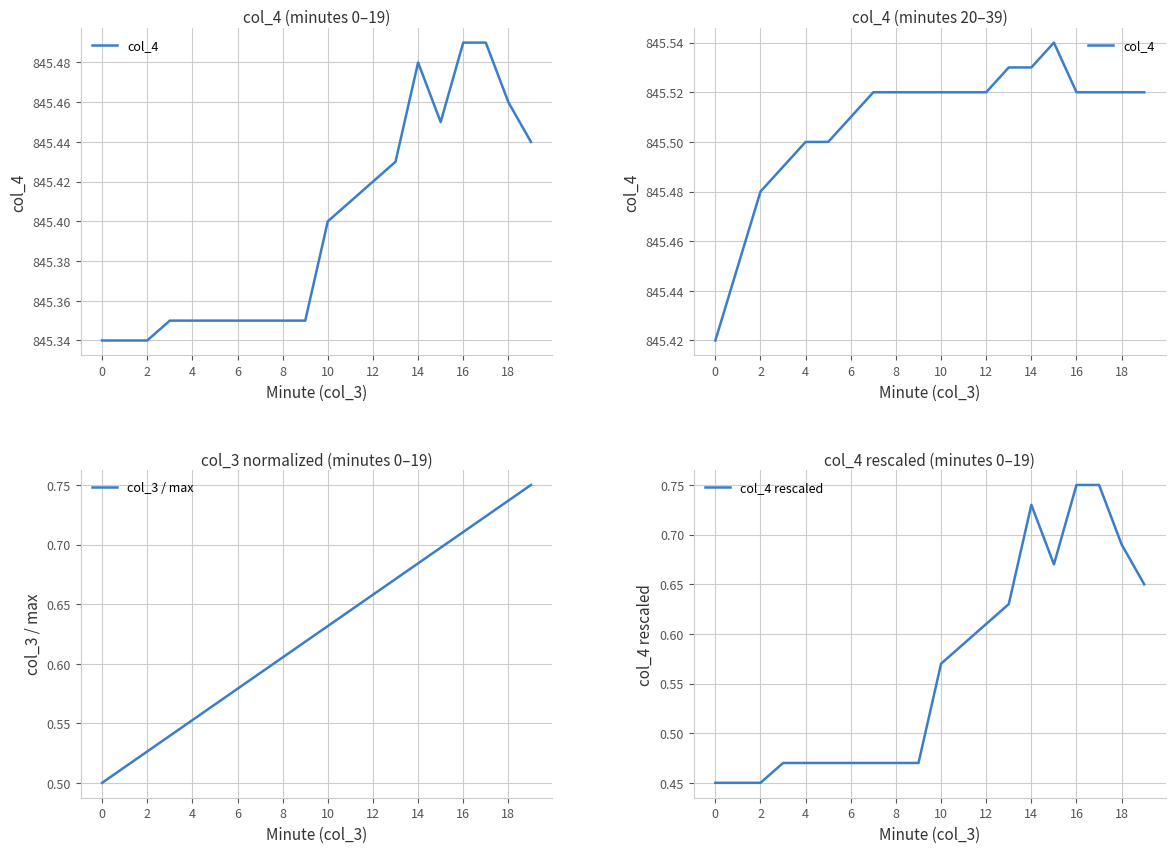

What is the average value of the col_4 series?

845.5